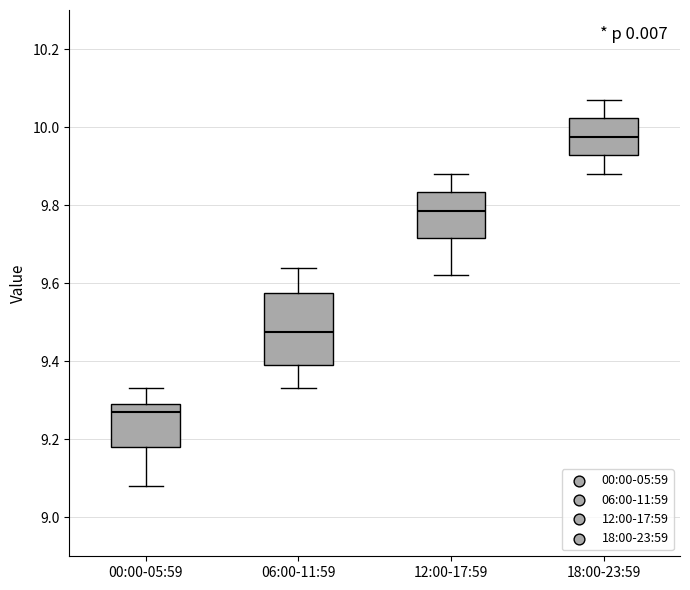

Where is the lower edge of the box for 18:00-23:59 on the y-axis? The values are not printed on the chart, so give them approximately, as read against the axis.

9.92